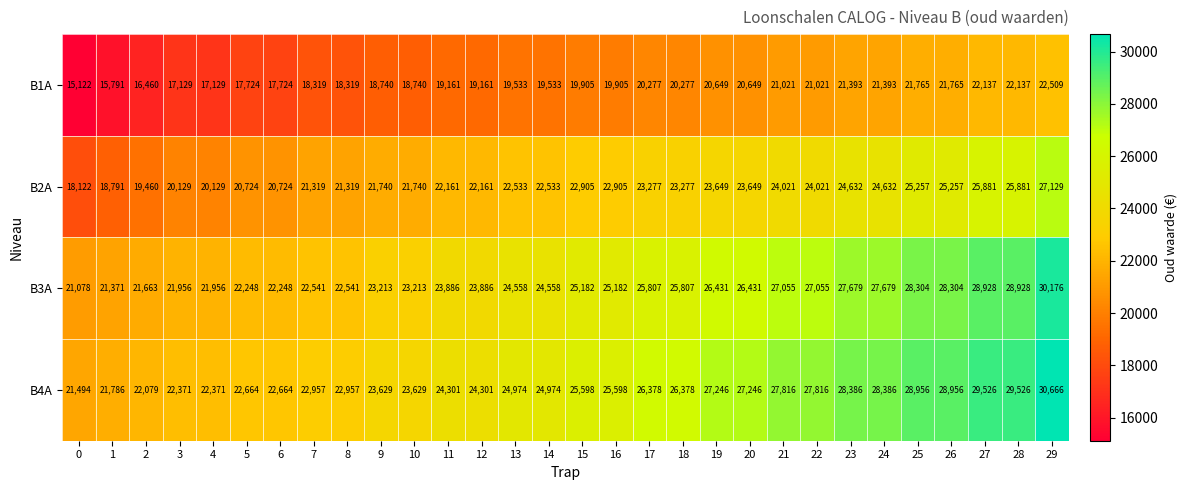

What value does the B3A series have at 29, to the nearest 10?

30180